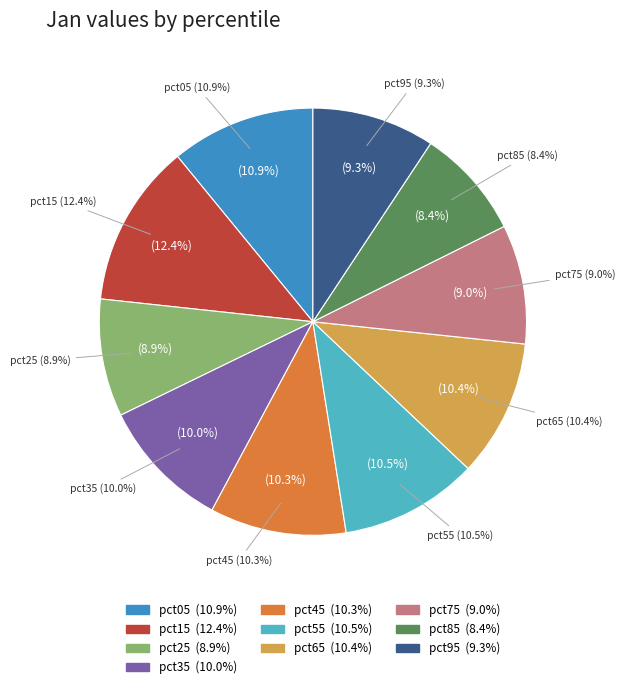

How many segments does this pie chart have?

10